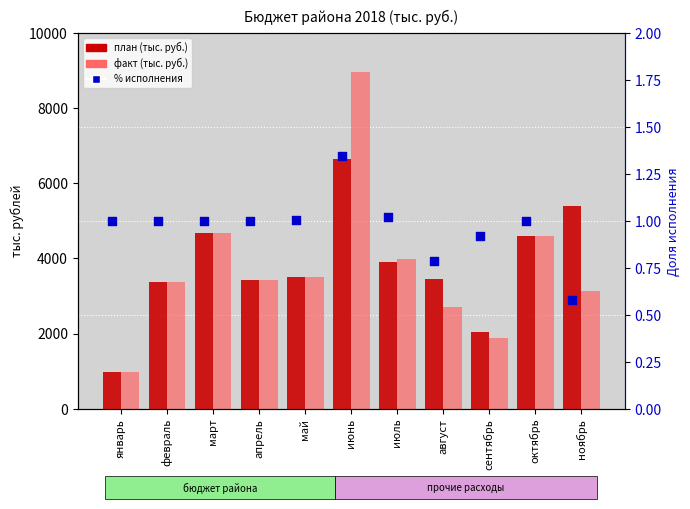

Which series reaches the maximum Y coordinate?

факт (тыс. руб.)